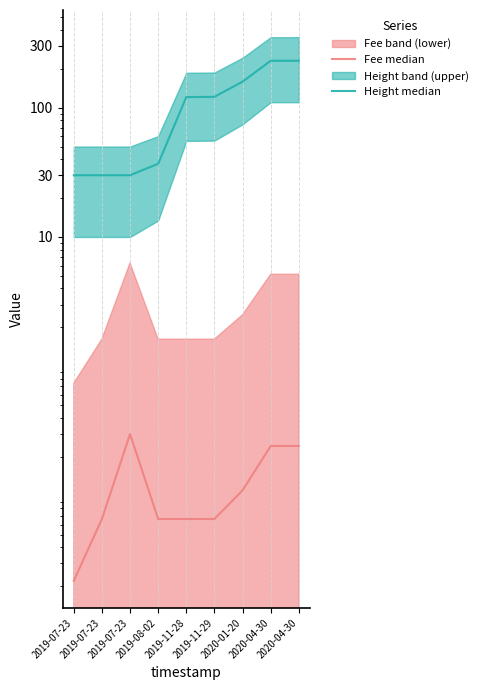

Which series changed the most between 2019-07-23 and 2020-01-20?

Height median